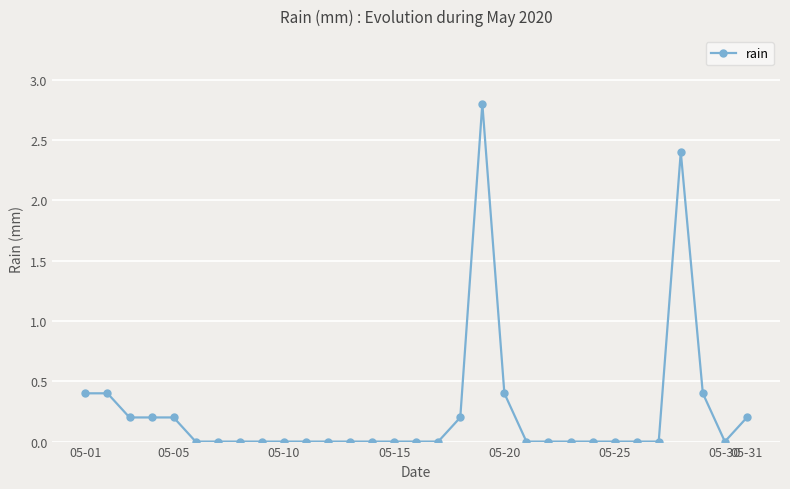

True or false: there are more than 1 points higher than both neighbors.

True